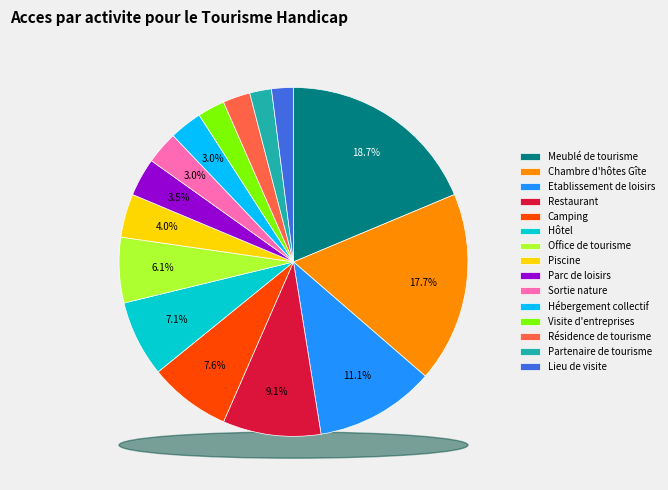

What is the change in value from Etablissement de loisirs to Résidence de tourisme?

-17